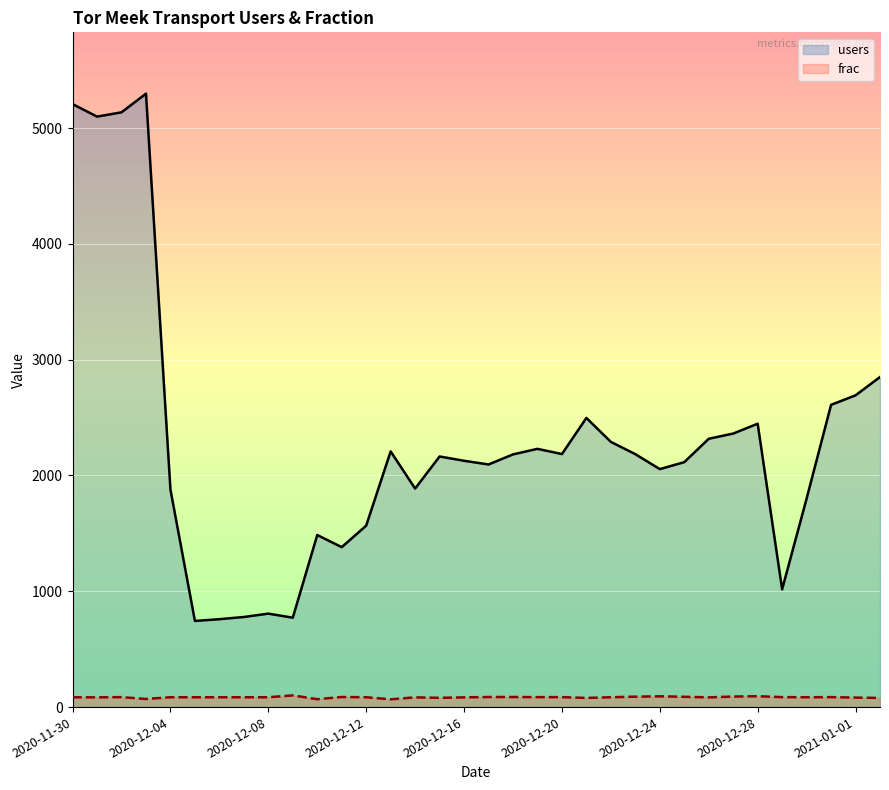

What is the average value of the frac series?

85